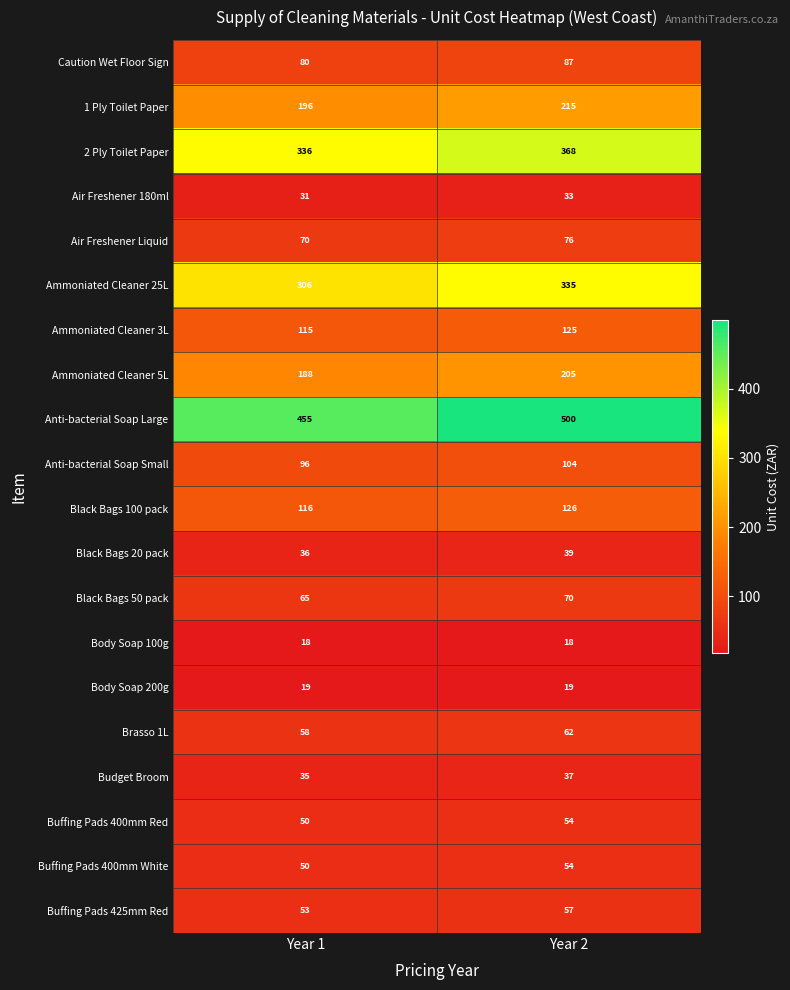

The Buffing Pads 400mm Red series shows 27 at Year 1. True or false?

False